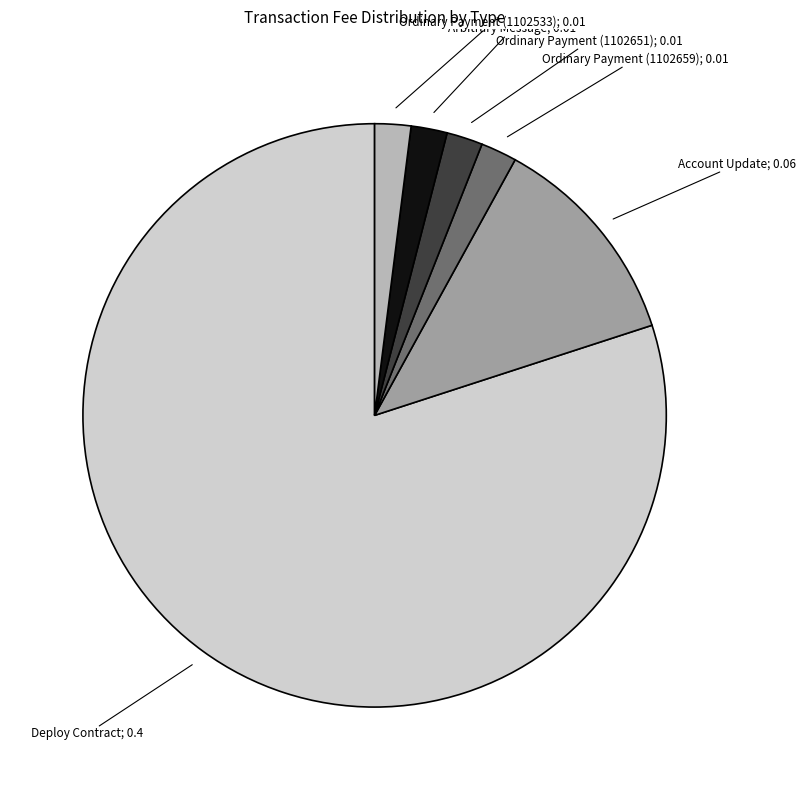

How many slices are in this pie chart?

6